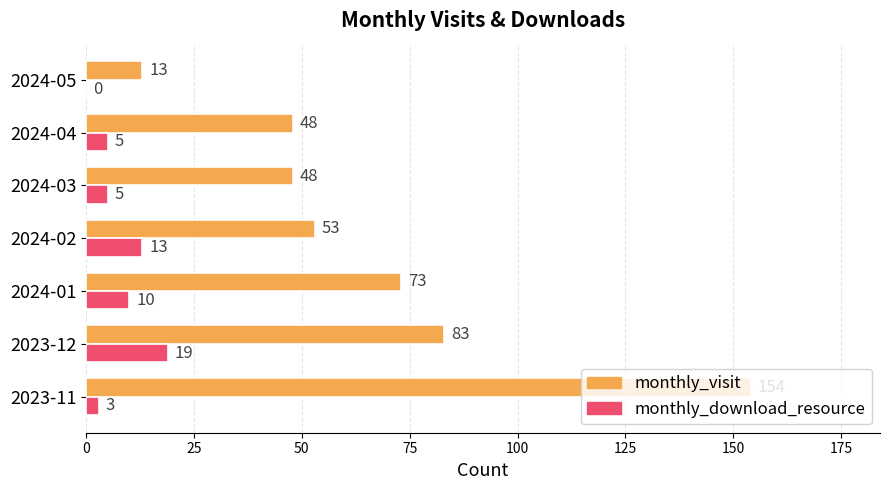

Which label corresponds to the largest value in the chart?

2023-11